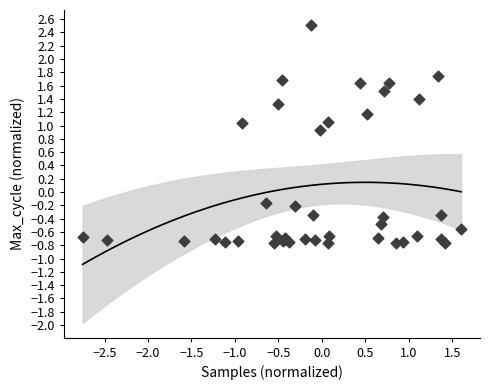

What is the range of X values (max minus min)?

4.4